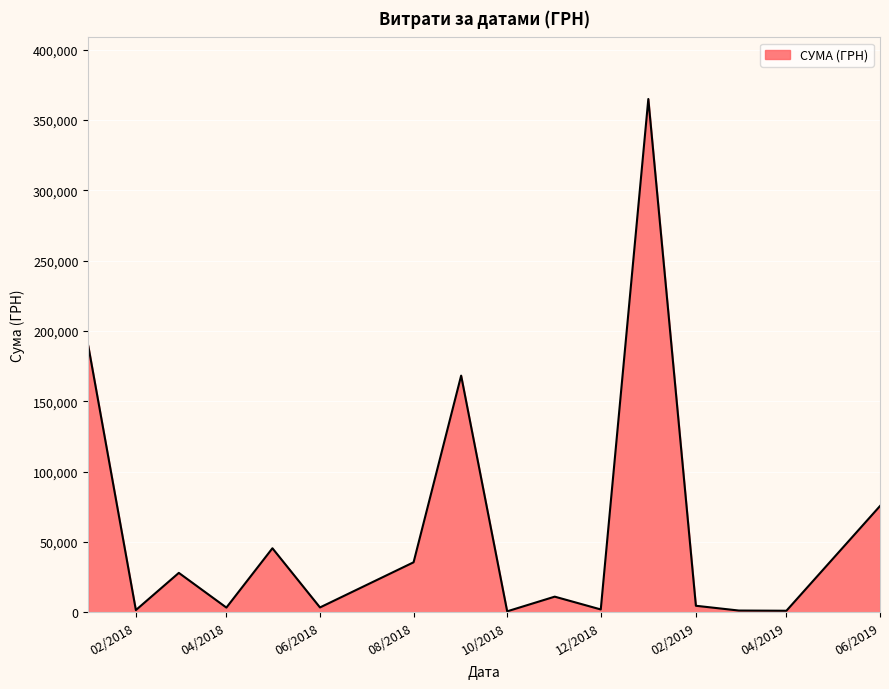

How many lines are shown in the chart?

1